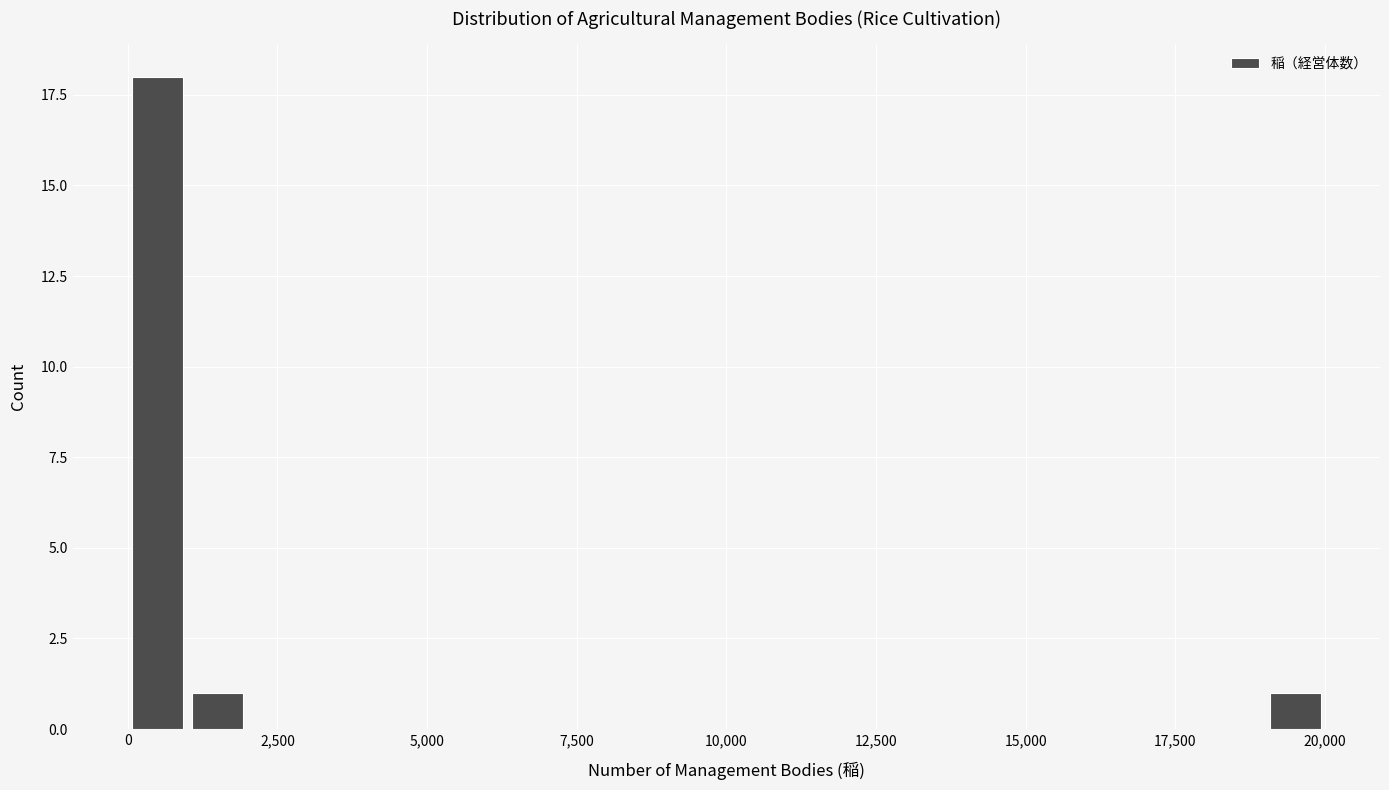

Read against the x-axis, roughly where is the centre of the tallest bar?

500